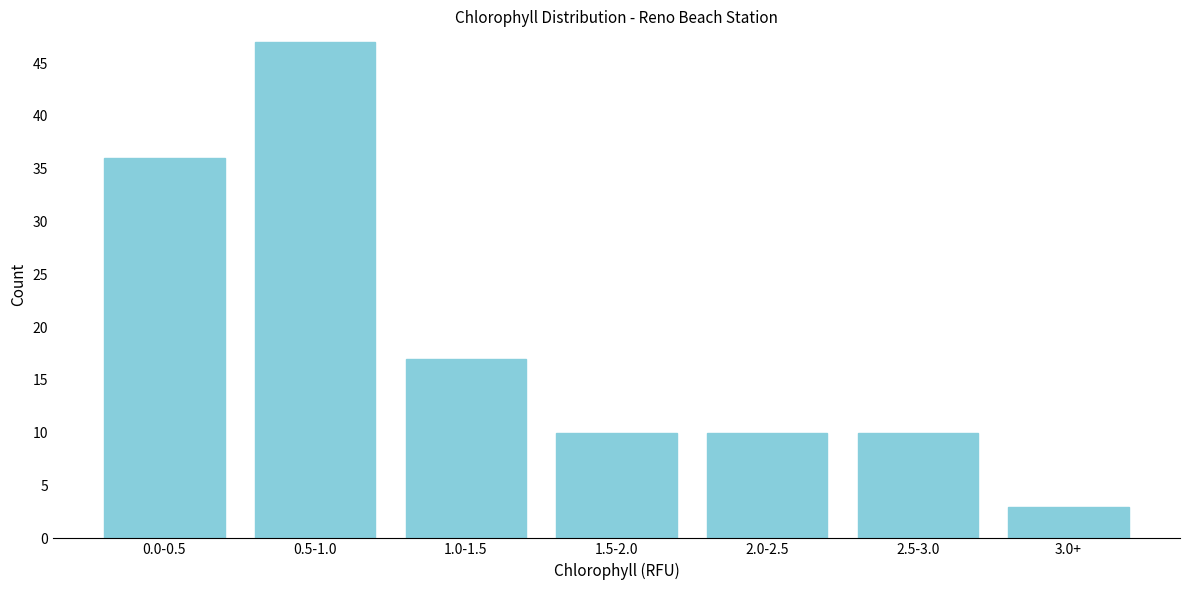

Reading left to right, transcribe all the data shown in this chart.

36	47	17	10	10	10	3